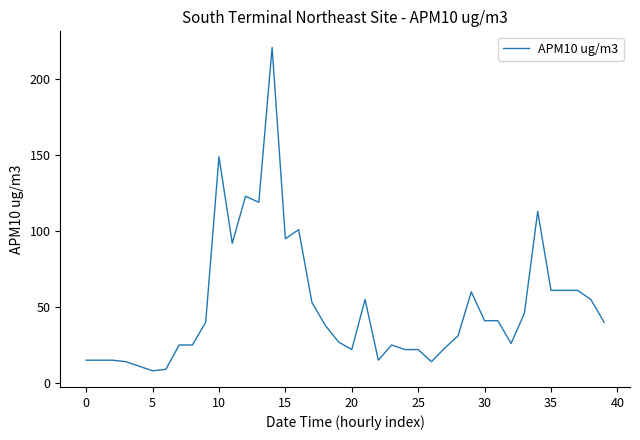

What is the maximum value shown in the chart?

221